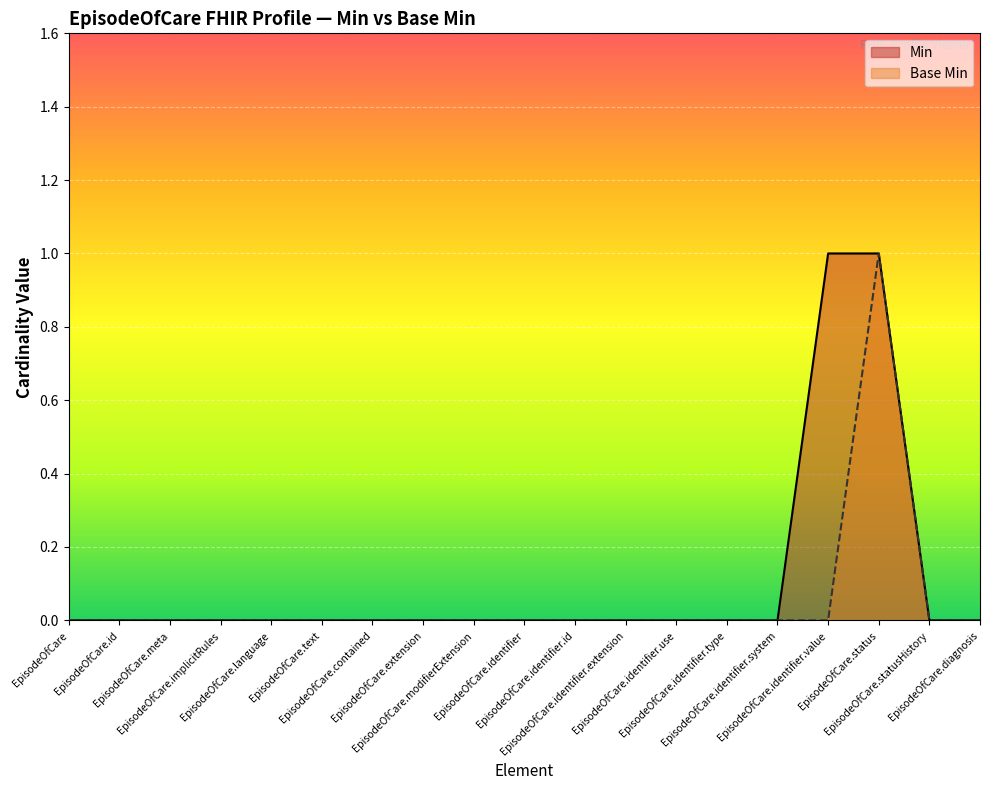

At how many categories does at least one series exceed 0?

2